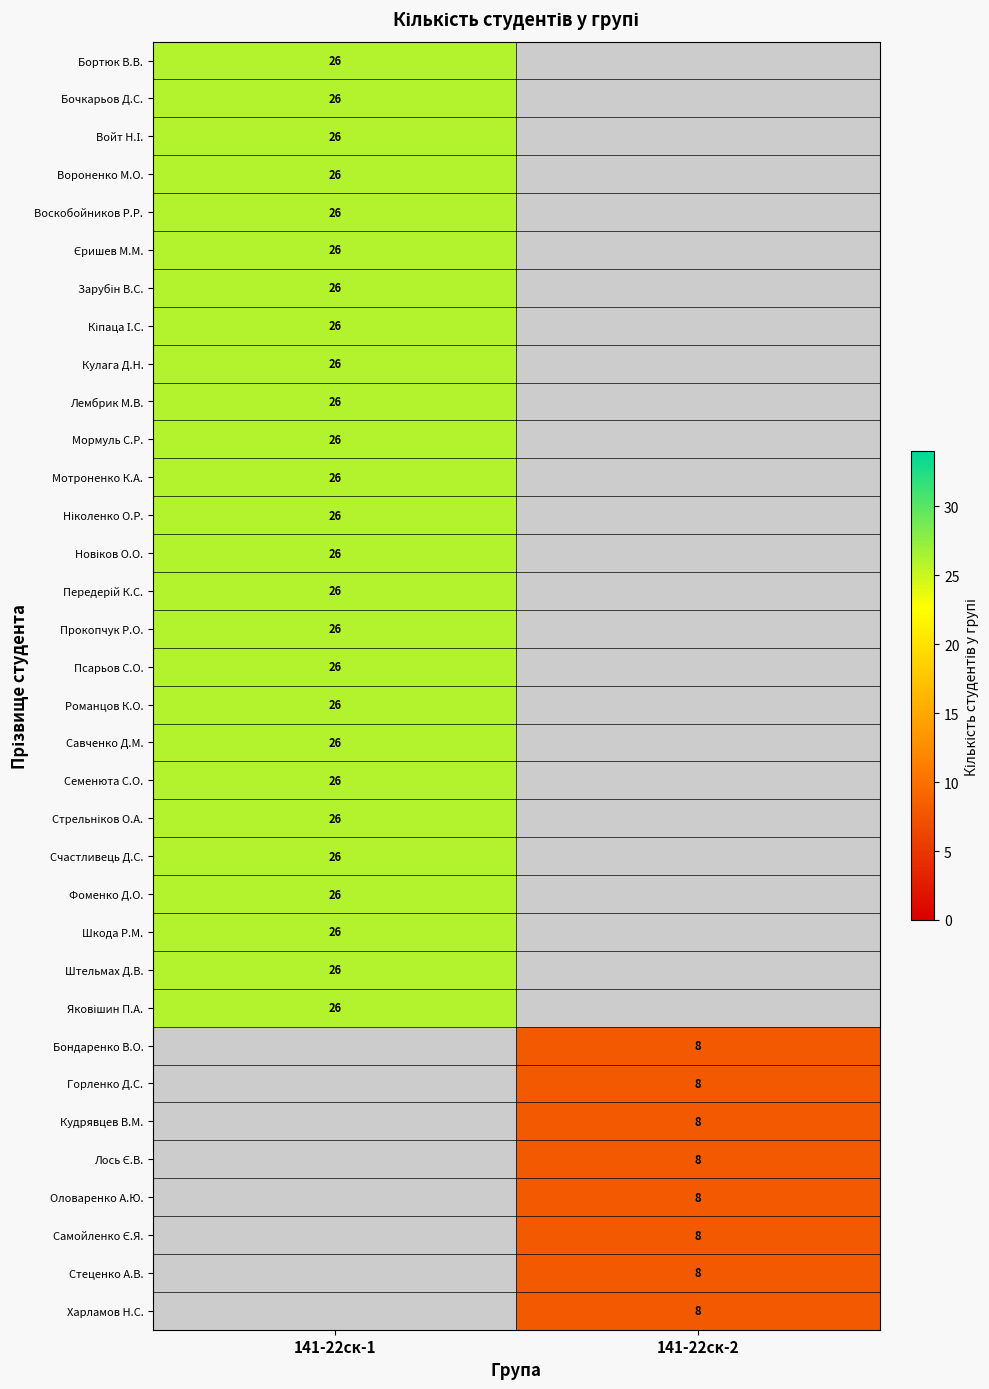

True or false: Мотроненко К.А. has a value of 9 at 141-22ск-1.

False